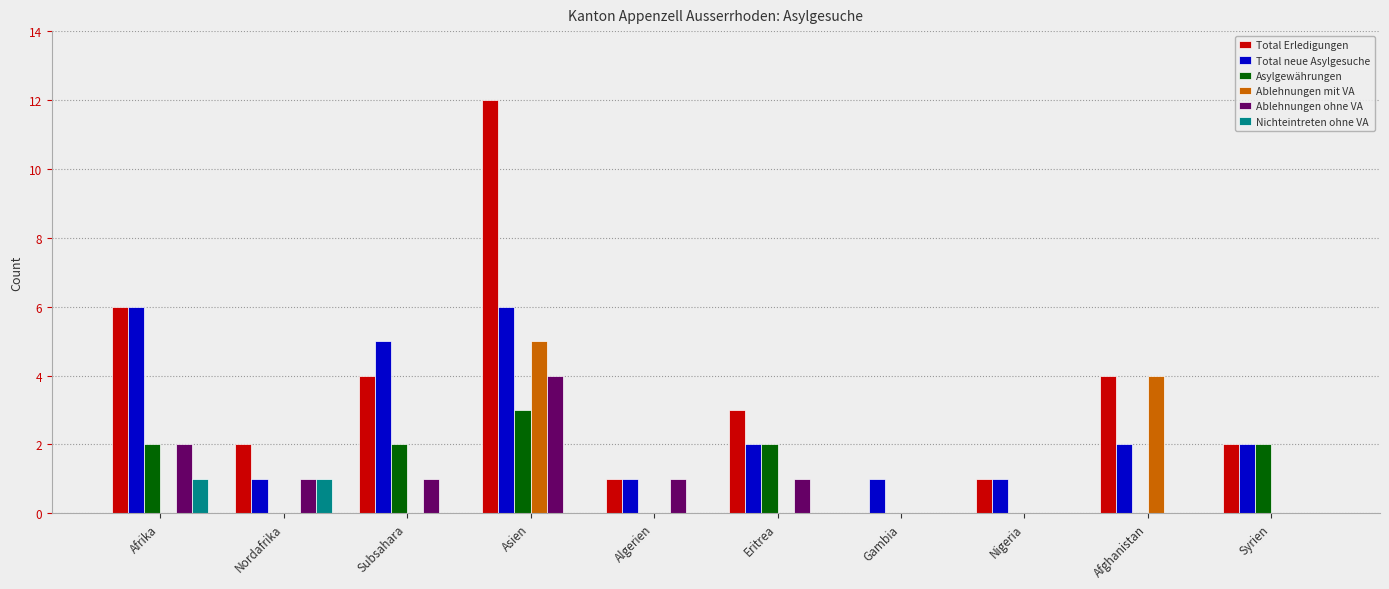

What is the approximate value of Total Erledigungen at Afrika?

6